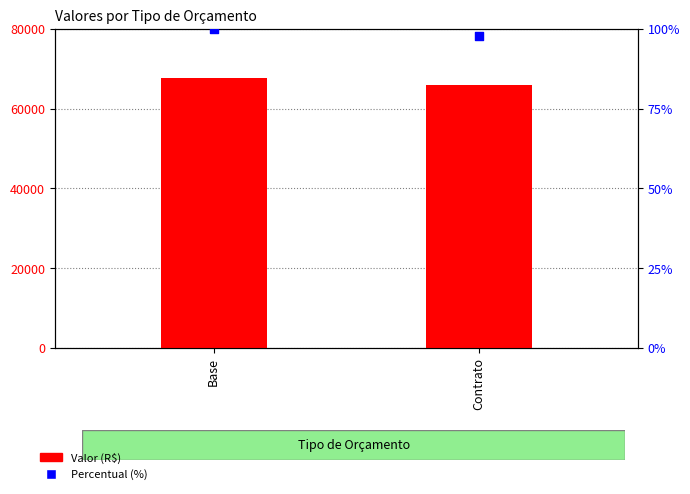

Which series reaches the minimum Y coordinate?

Percentual (%)